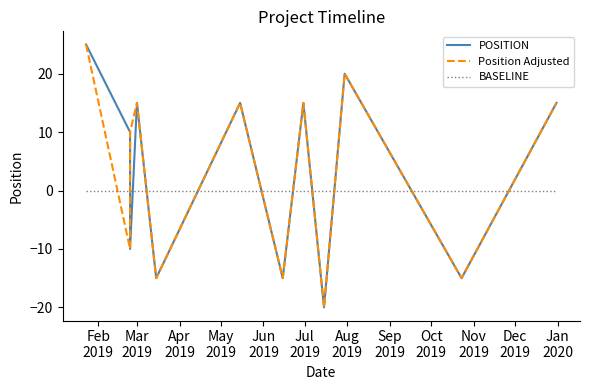

What position from the right is Jun
2019?

8